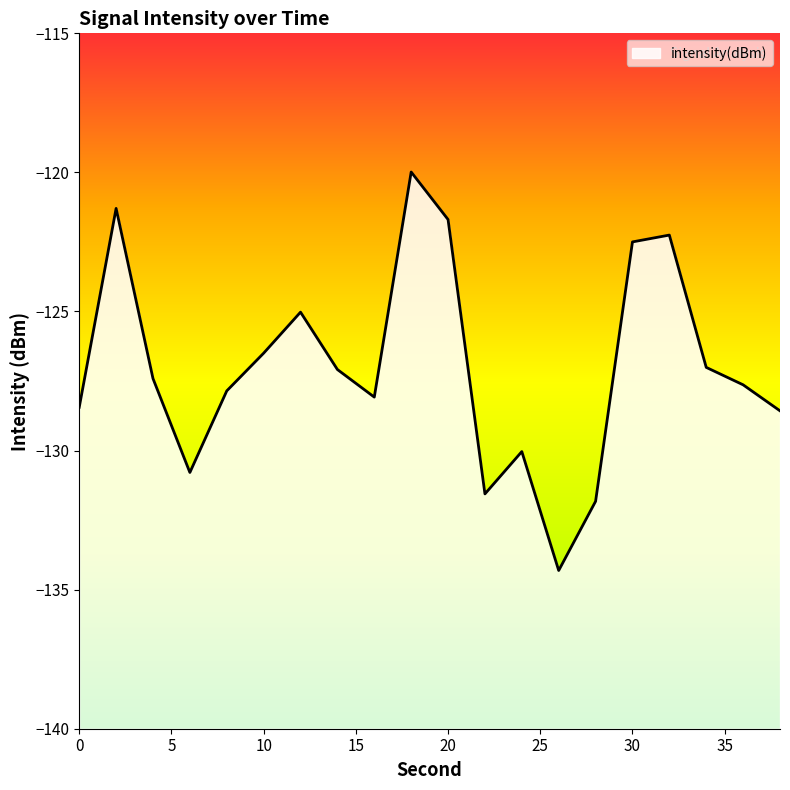

How many points are higher than both their immediate neighbors (excluding endpoints)?

5